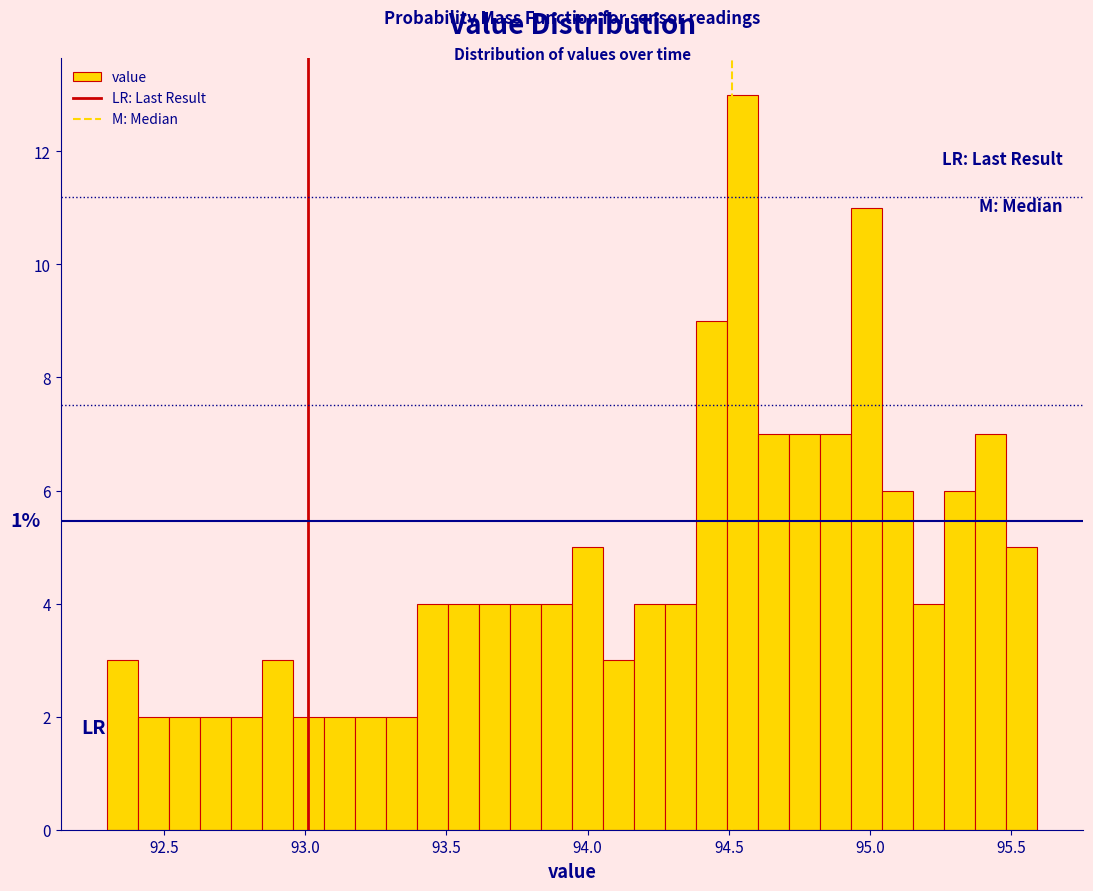

Around what value on the x-axis is the tallest bar? Give the approximate position of its centre, as read against the axis.

94.55